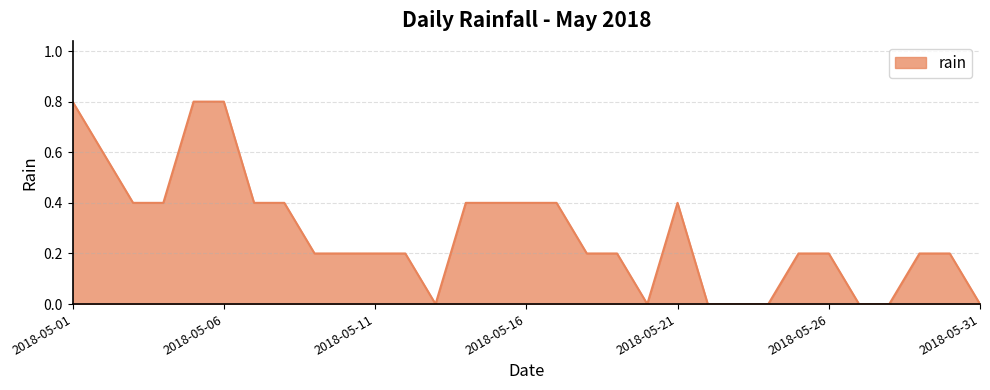

What is the difference between the maximum and minimum values?

0.8